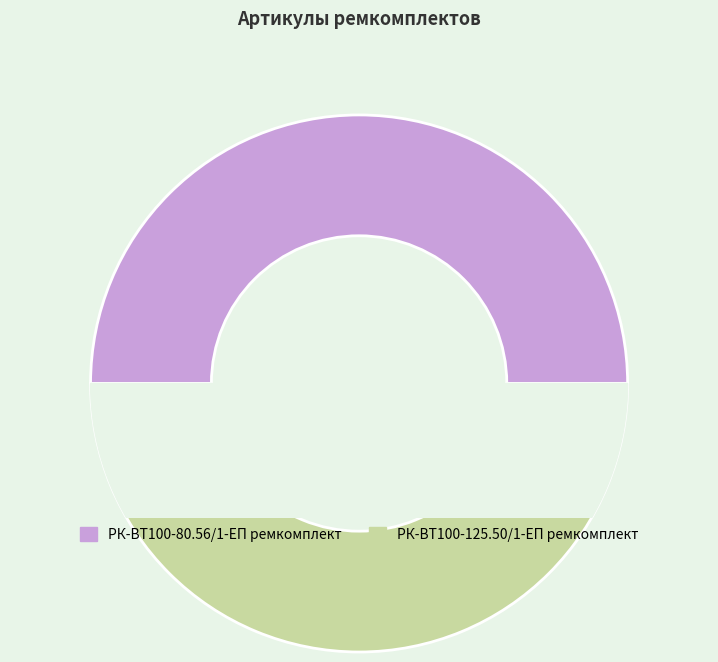

How many segments does this pie chart have?

2